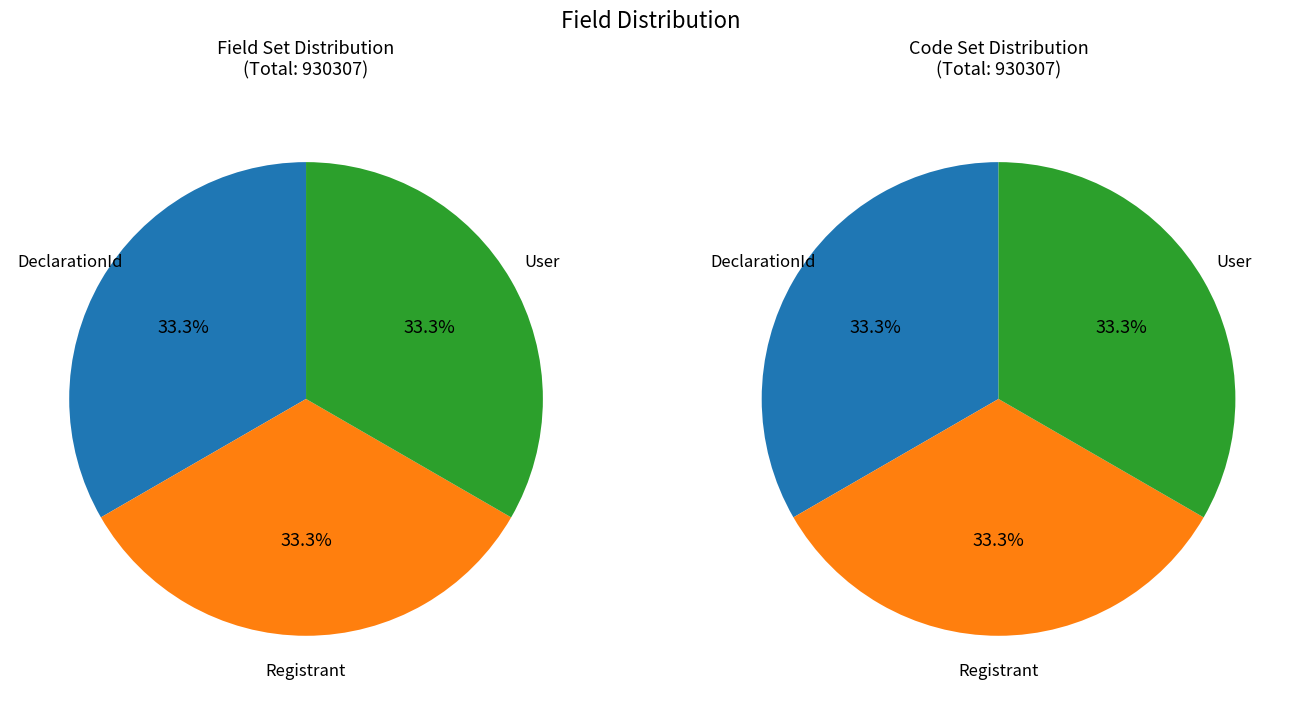

What is the largest slice in the pie chart?

User